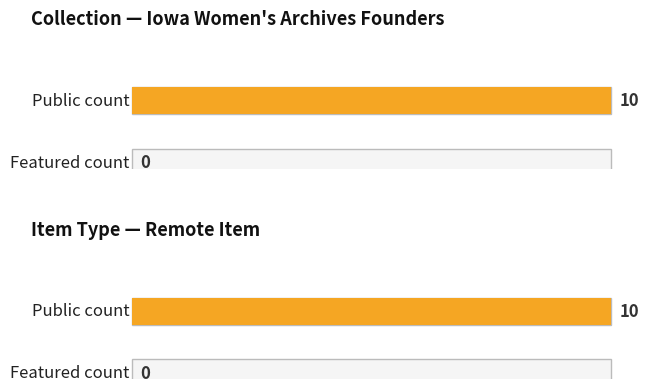

The value of featured at Iowa Women's Archives Founders (1976-08, Ford & Dole) is 0. True or false?

True